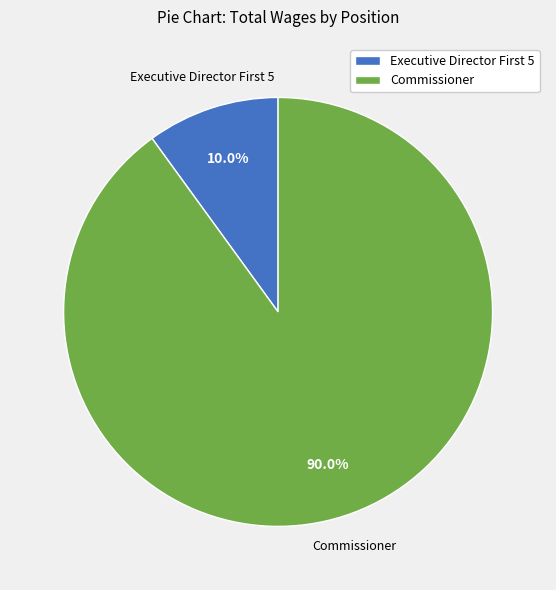

To the nearest percent, what is the difference between the largest and smallest slice percentages?

80%